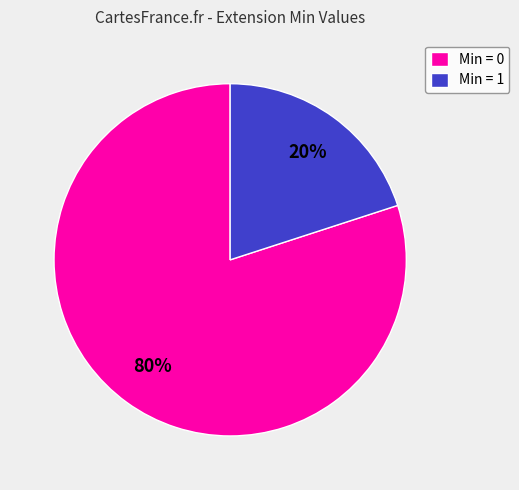

What is the largest slice in the pie chart?

Min = 0